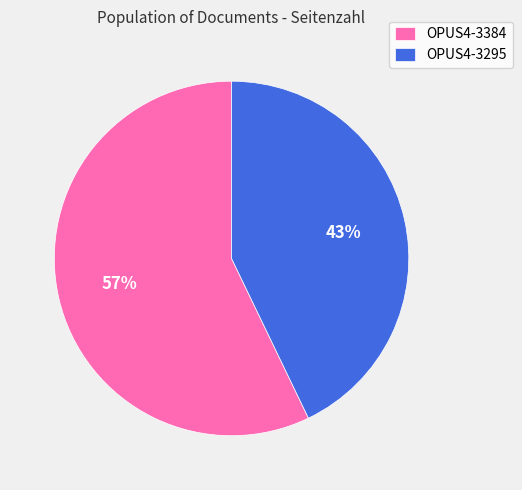

What is the ratio of the value at OPUS4-3384 to the value at OPUS4-3295?

1.3